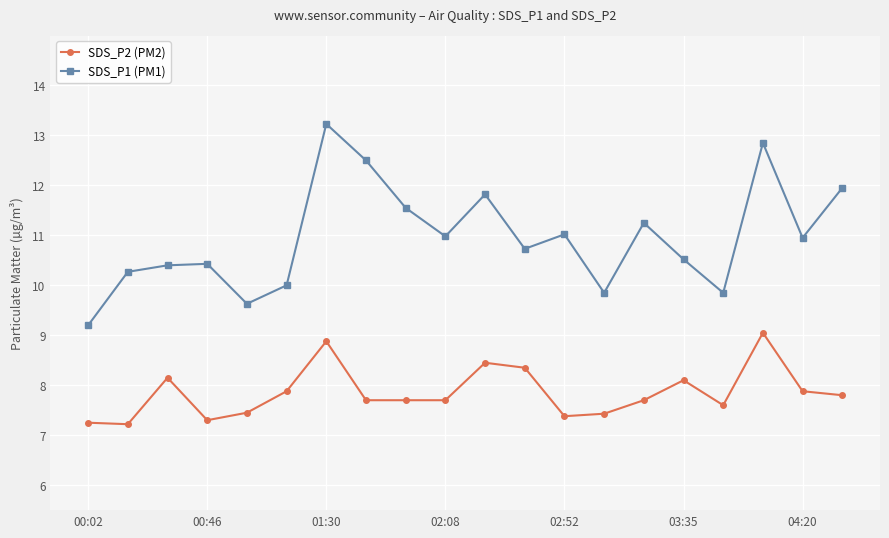

How many interior local valleys does the SDS_P1 (PM1) series have?

6